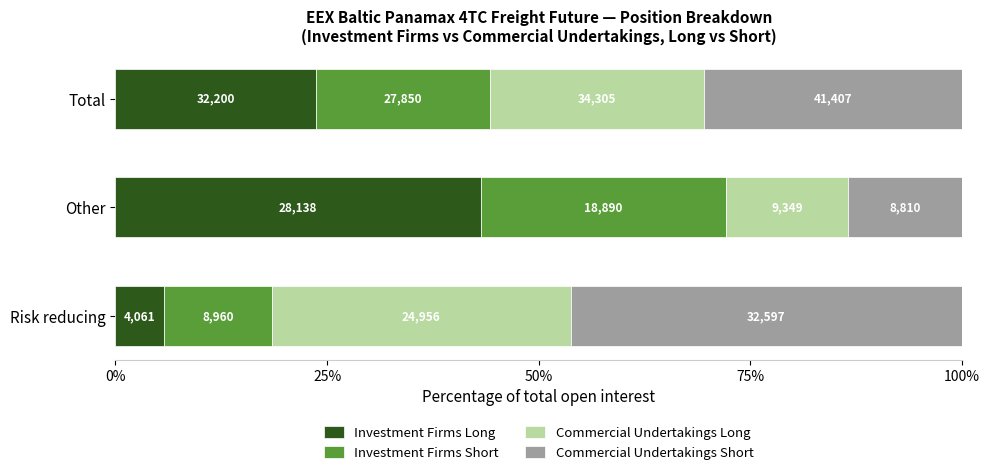

What are all the series names shown in the legend?

Investment Firms Long, Investment Firms Short, Commercial Undertakings Long, Commercial Undertakings Short